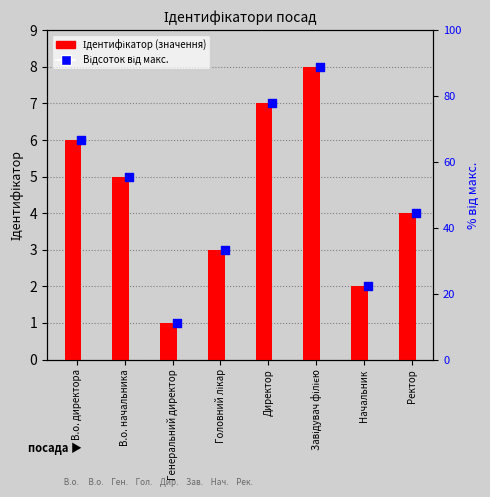

At how many categories does at least one series exceed 72?

2